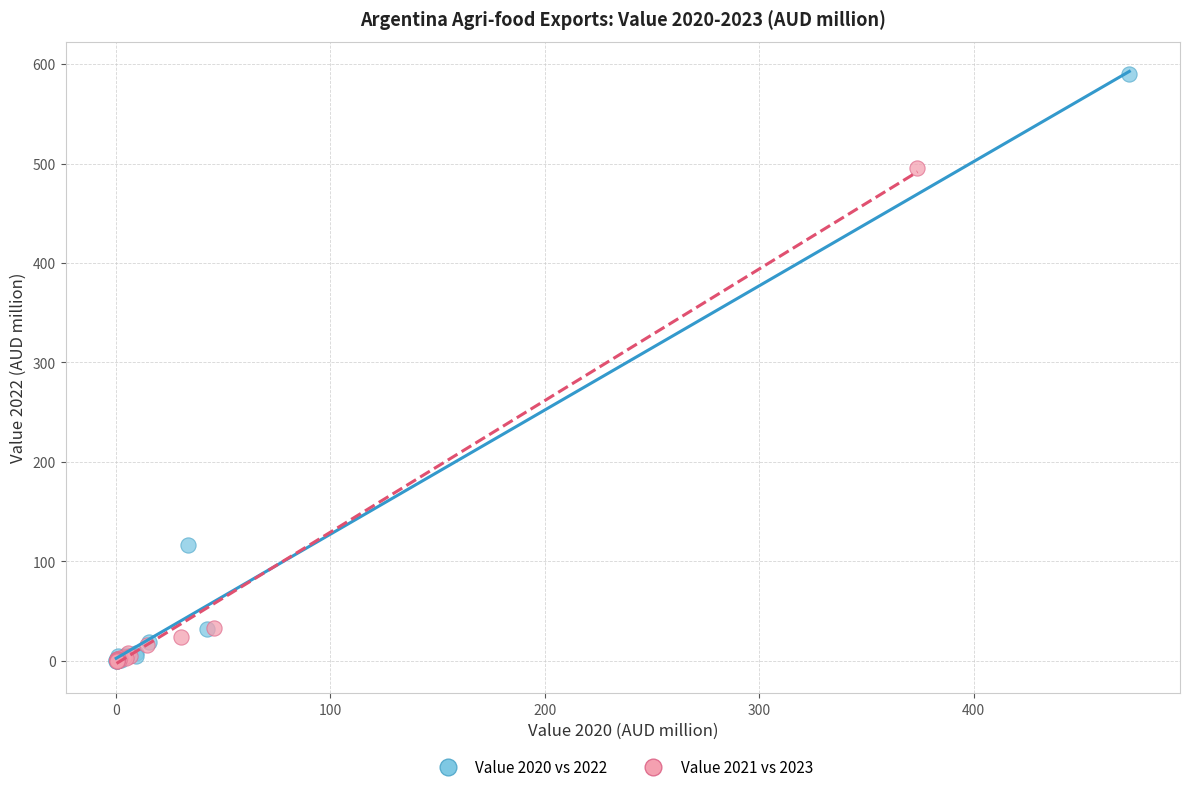

Which series contains the highest Y value?

Value 2020 vs 2022